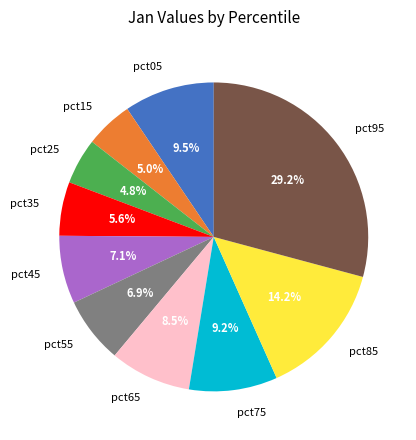

Which category has the biggest portion of the pie?

pct95